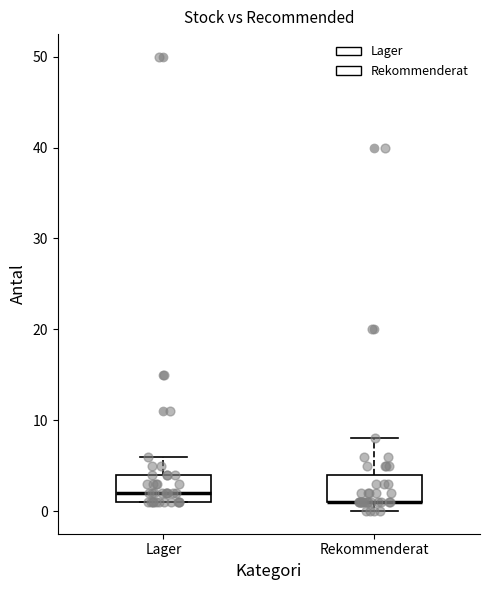

Reading left to right, read every box against the y-axis: the position of its median line, the range the box covers, and the ends of its whiskers. The values are not printed on the chart, so give them approximately, as read against the axis.

Lager: median 2, box 1 to 4, whiskers 1 to 6
Rekommenderat: median 1 (drawn on the box's lower edge), box 1 to 4, whiskers 0 to 8